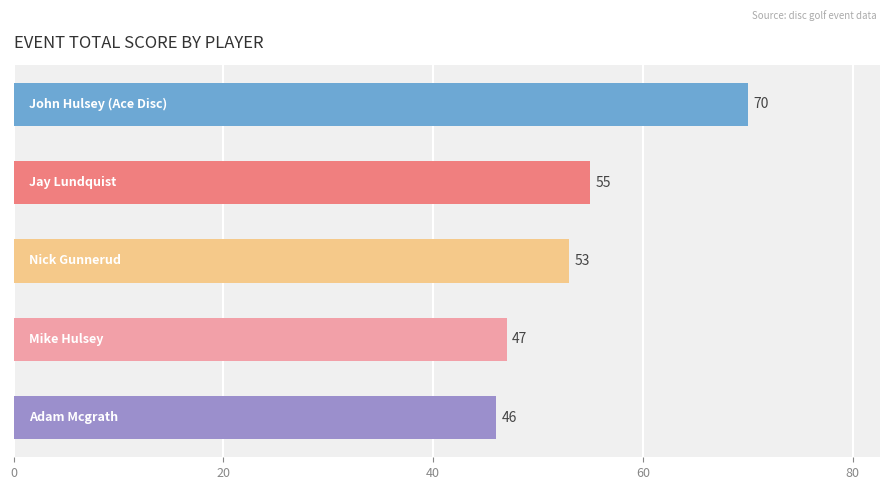

What is the difference between the maximum and minimum values?

24